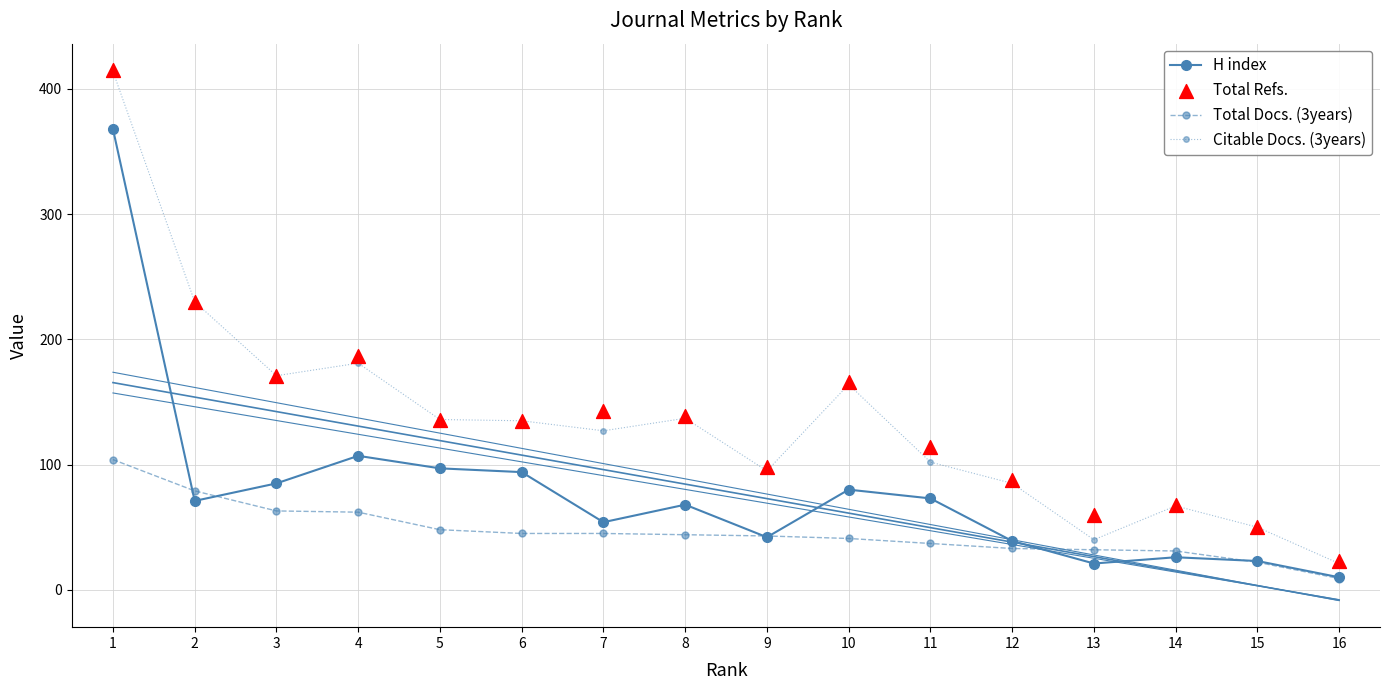

What are all the series names shown in the legend?

H index, Total Docs. (3years), Citable Docs. (3years), Total Refs.